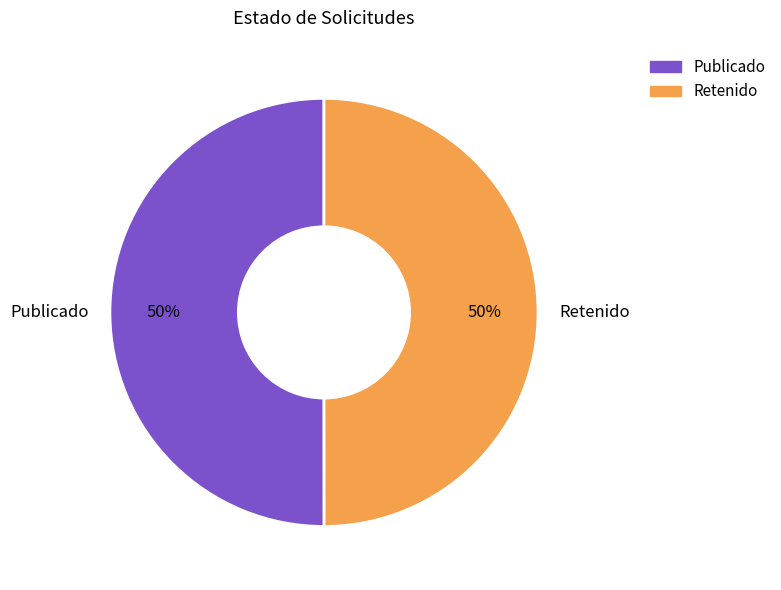

To the nearest percent, what portion does Publicado represent?

50%